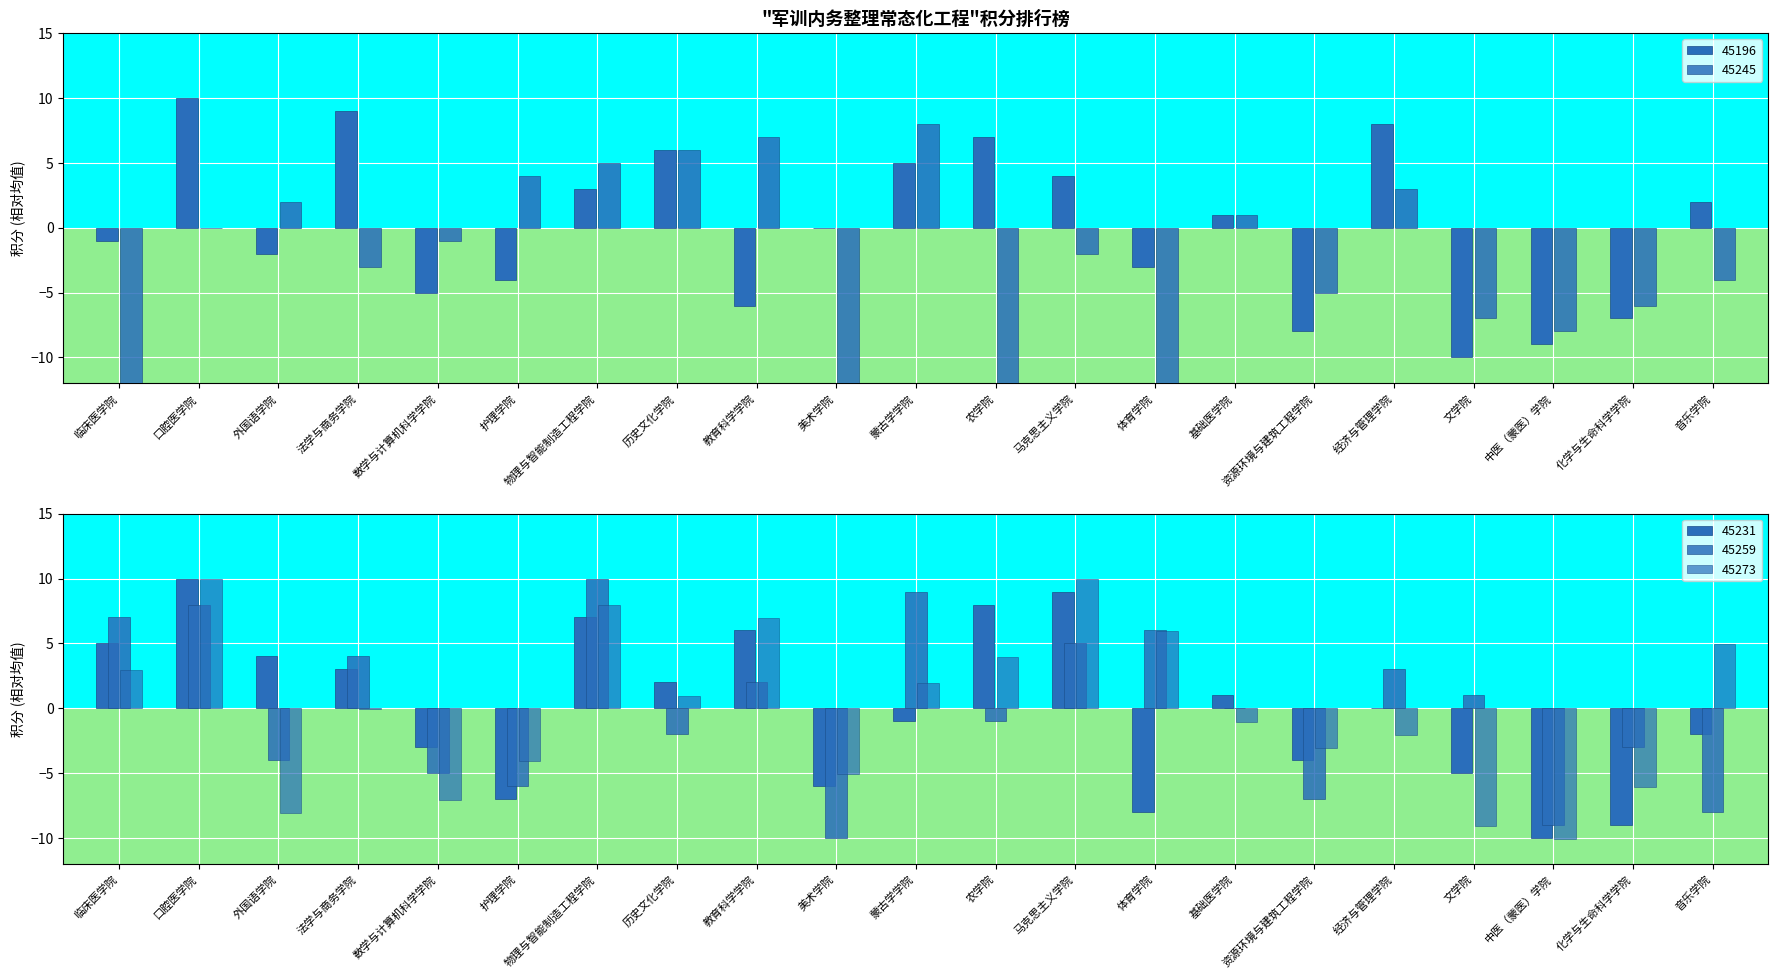

True or false: 45273 has a value of -1.0 at 经济与管理学院.

False